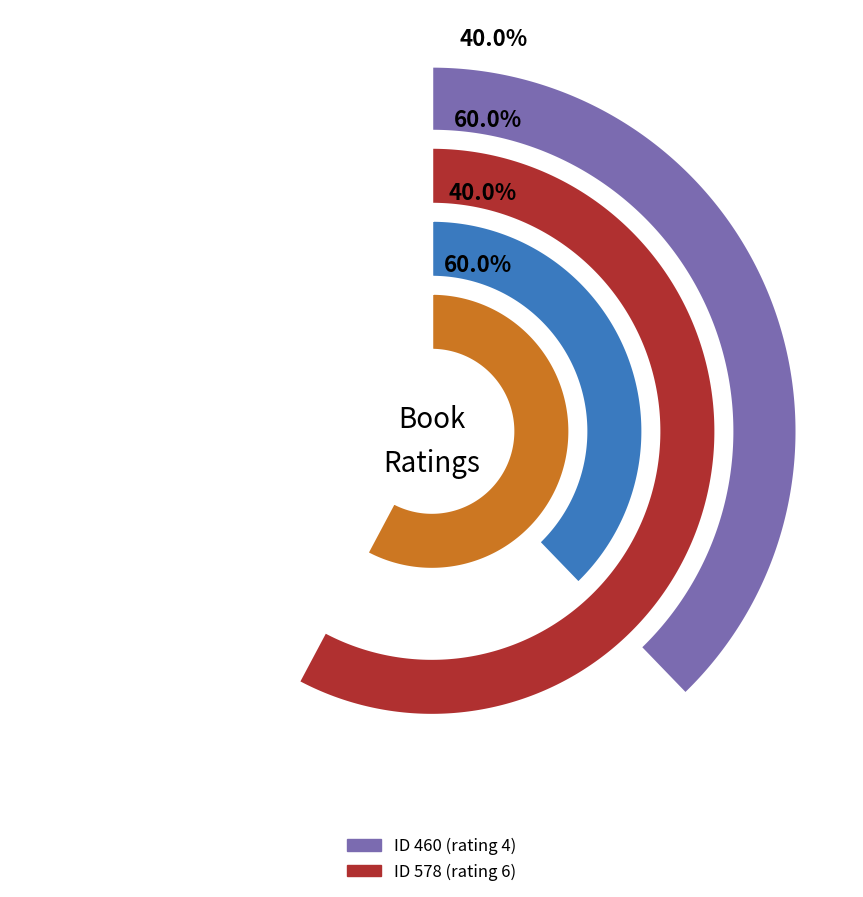

To the nearest percent, what percentage of the pie is 460?

40%